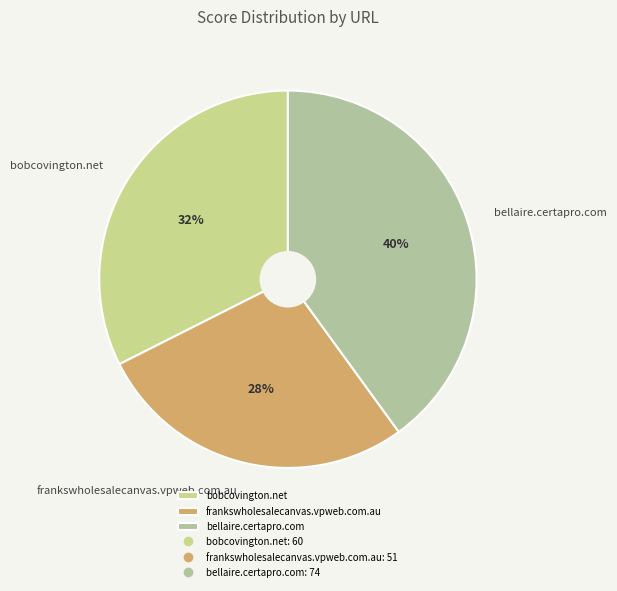

How many slices are in this pie chart?

3